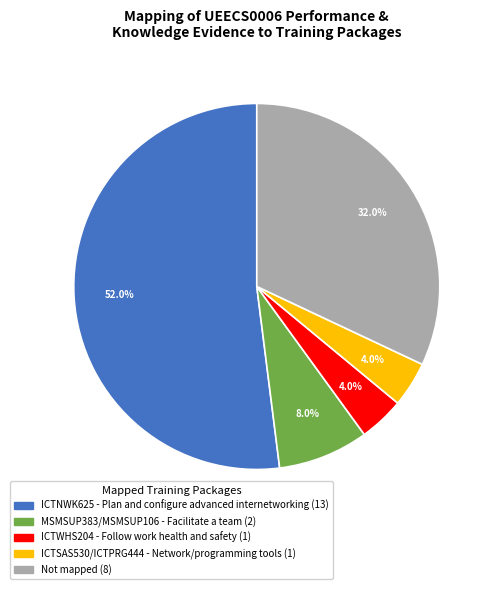

Is there any slice that represents more than half of the pie?

Yes